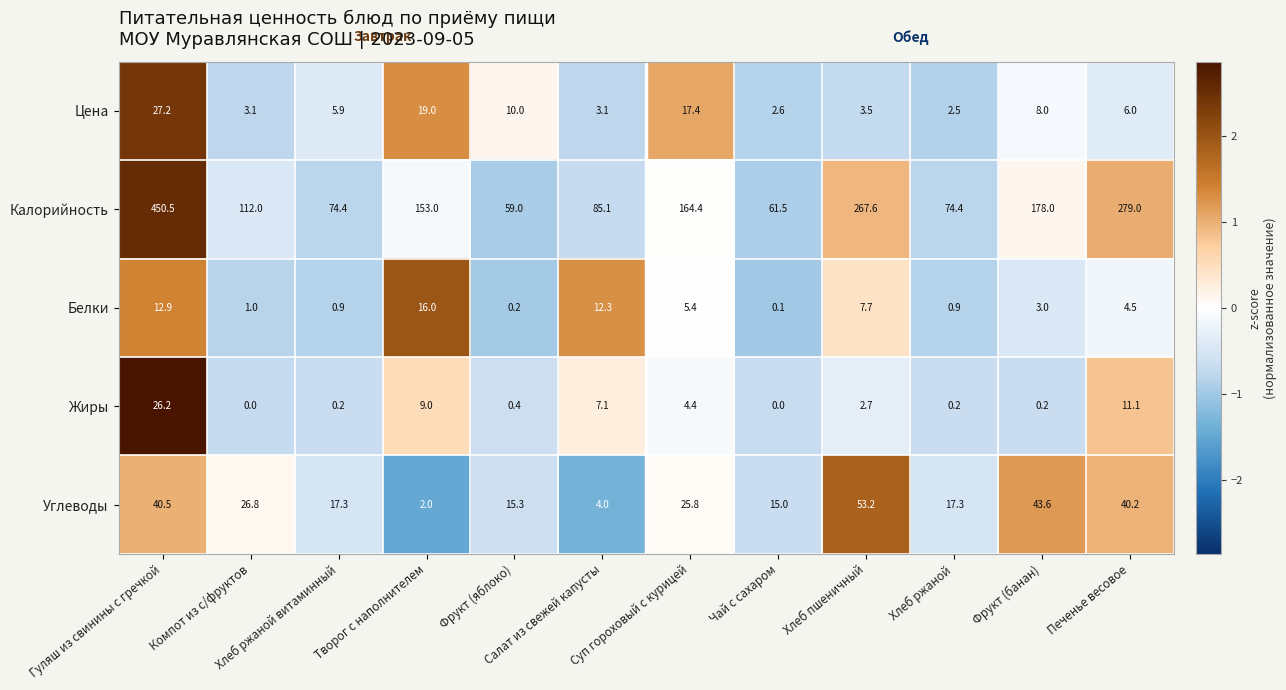

What is the sum of all Калорийность values?

1958.9